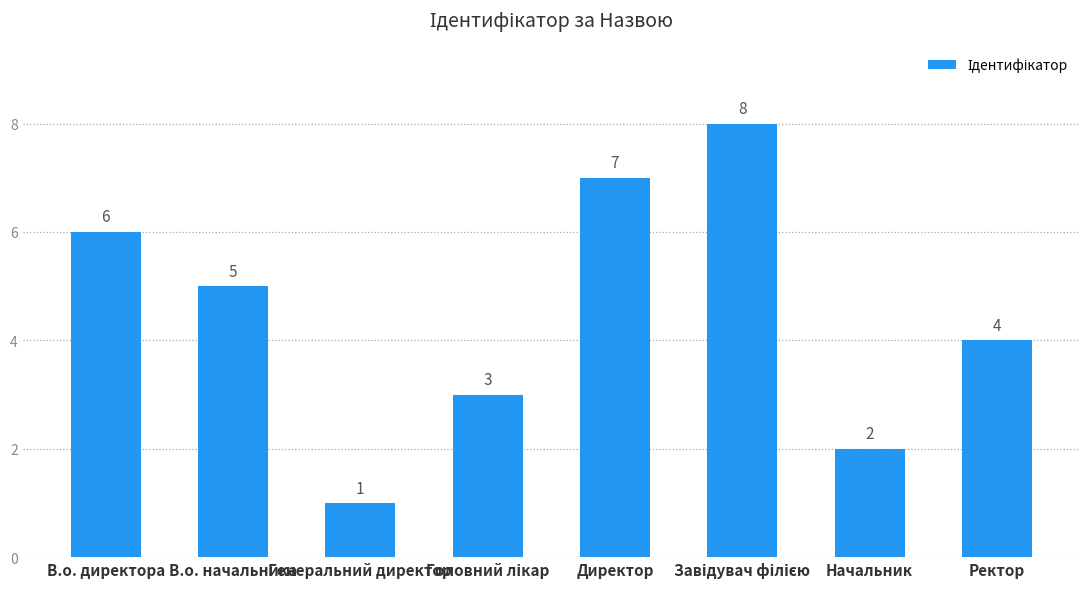

Where is the data nearest to the value 4?

Ректор